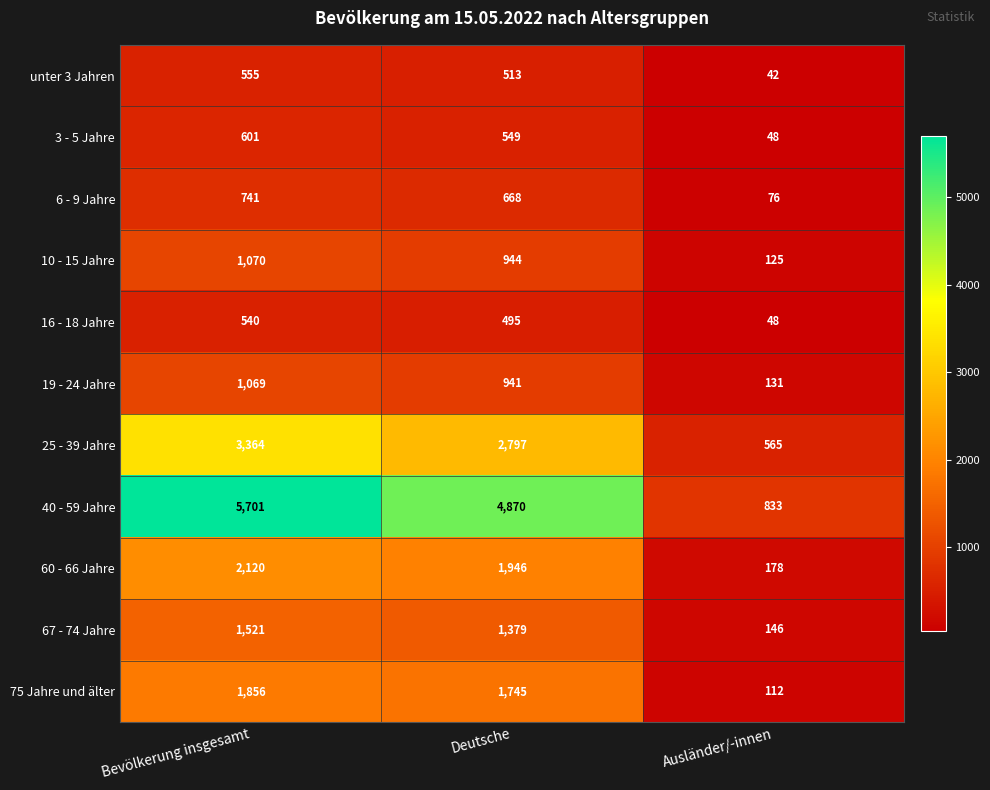

At which category is the sum across all series the highest?

Bevölkerung insgesamt